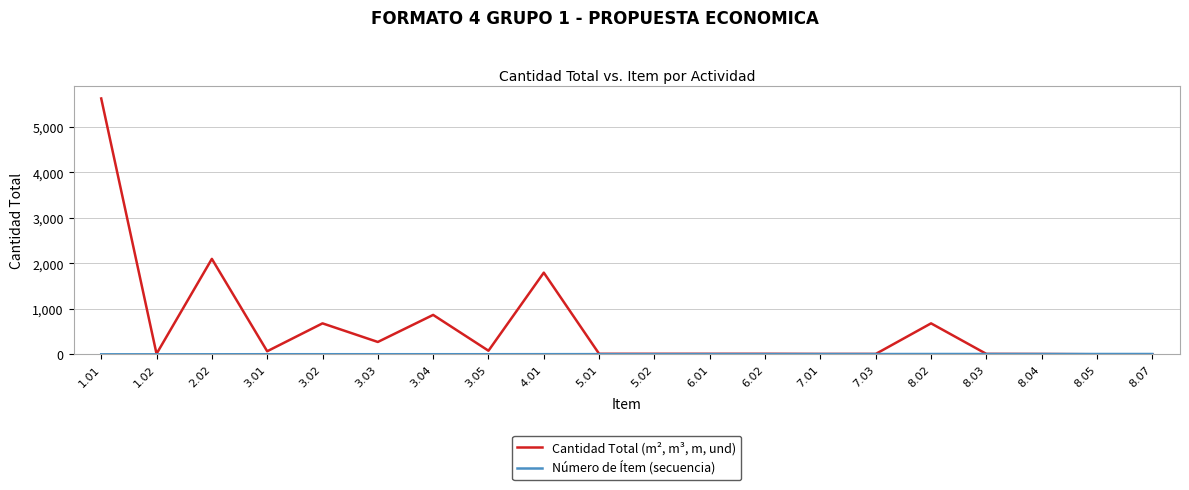

Which series has the largest range (max minus min)?

Cantidad Total (m², m³, m, und)